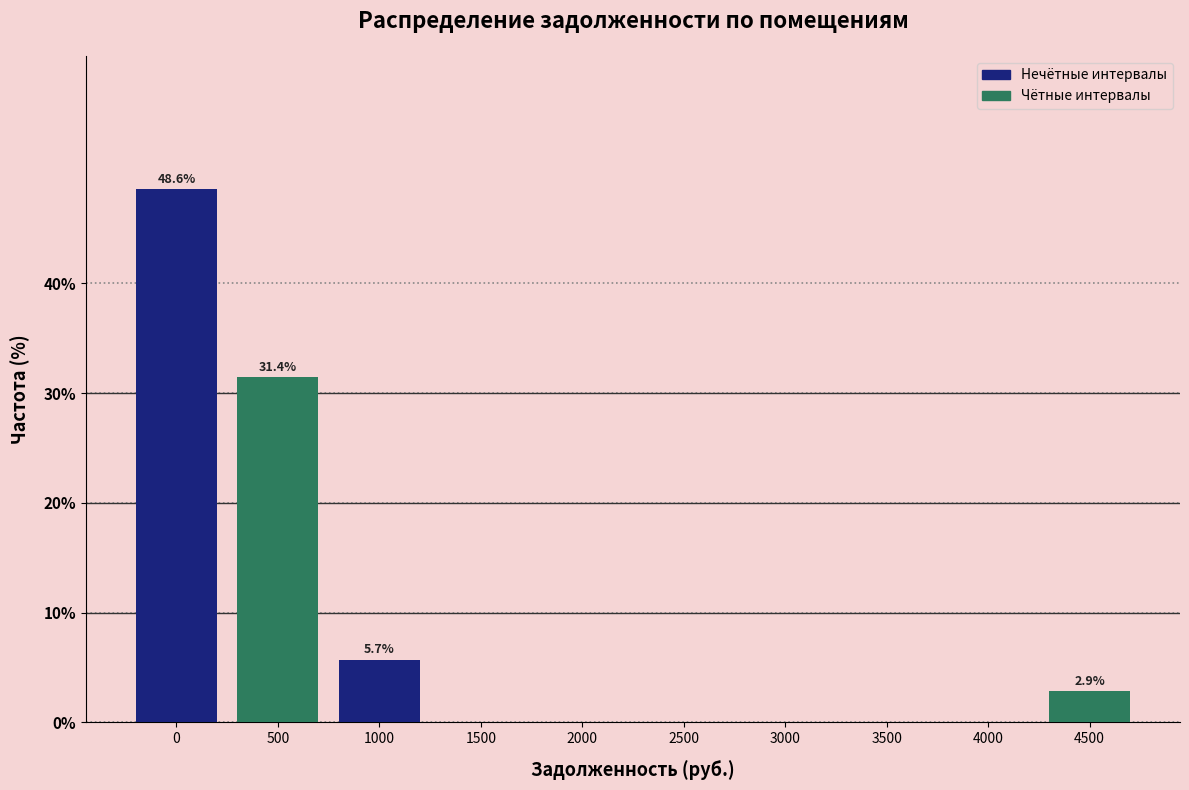

Reading left to right, list all the values displayed in this chart.

0=48.6	500=31.4	1000=5.7	1500=0.0	2000=0.0	2500=0.0	3000=0.0	3500=0.0	4000=0.0	4500=2.9